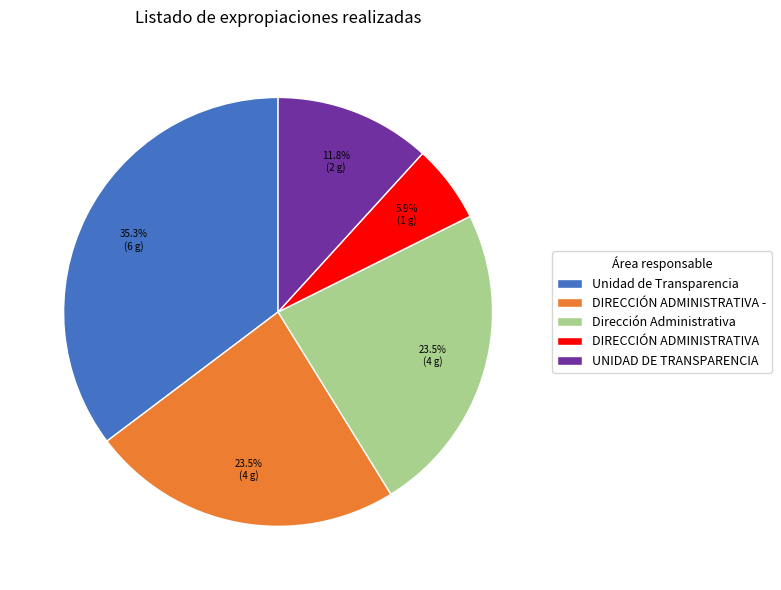

Between Dirección Administrativa and DIRECCIÓN ADMINISTRATIVA, which is larger?

Dirección Administrativa